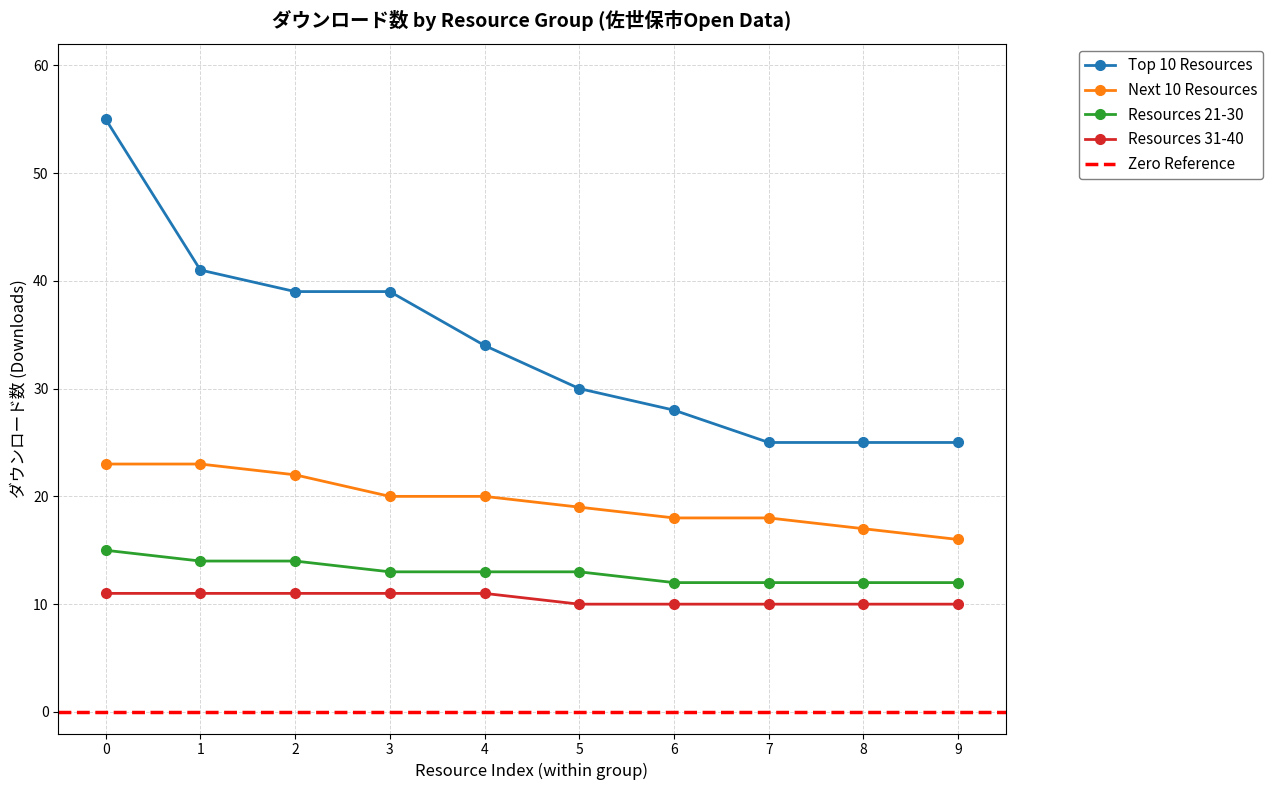

At which label does Next 10 Resources reach its minimum?

9